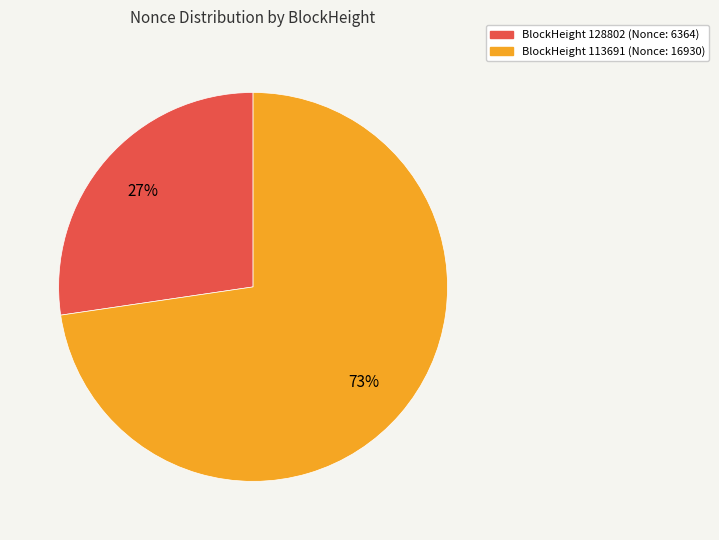

Is there any slice that represents more than half of the pie?

Yes